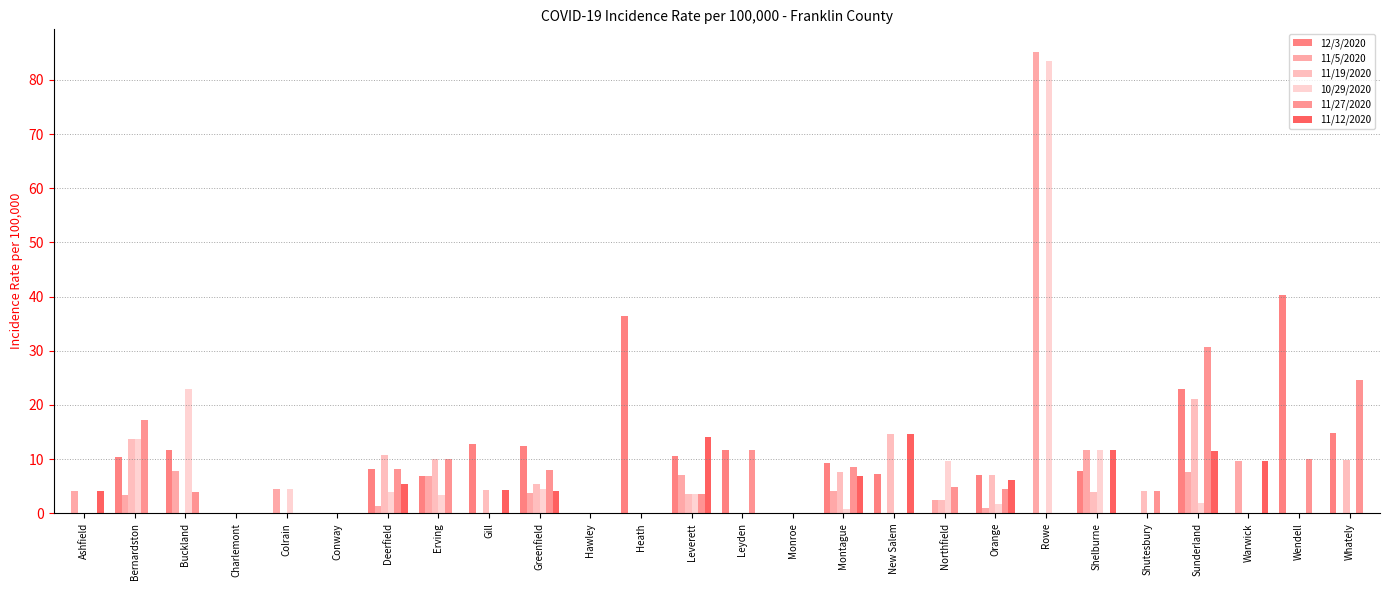

How many groups of bars are there?

26